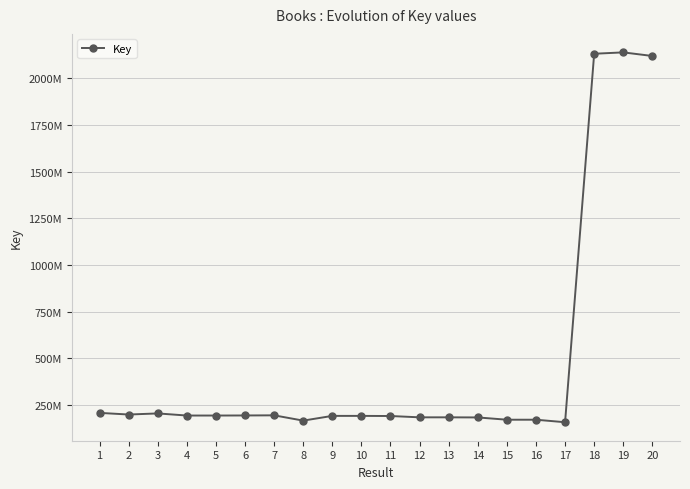

Reading left to right, transcribe all the data shown in this chart.

207766767	198933727	204797612	193502682	193502128	193879034	194593993	166263891	191614502	191614182	190947324	183876630	183876344	183315037	171119935	171102277	157632992	2132366389	2139701039	2120399659